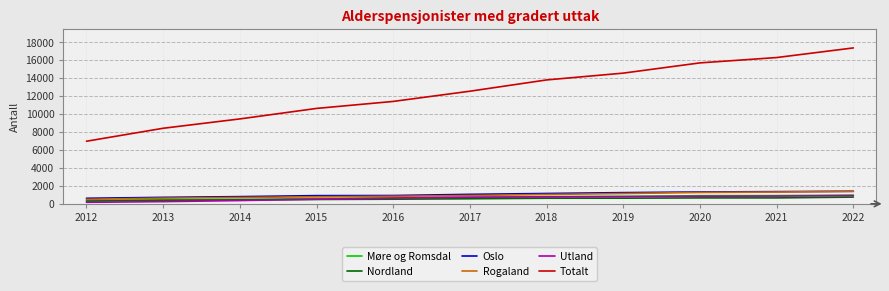

Between 2015 and 2019, which series saw the biggest shift?

Totalt